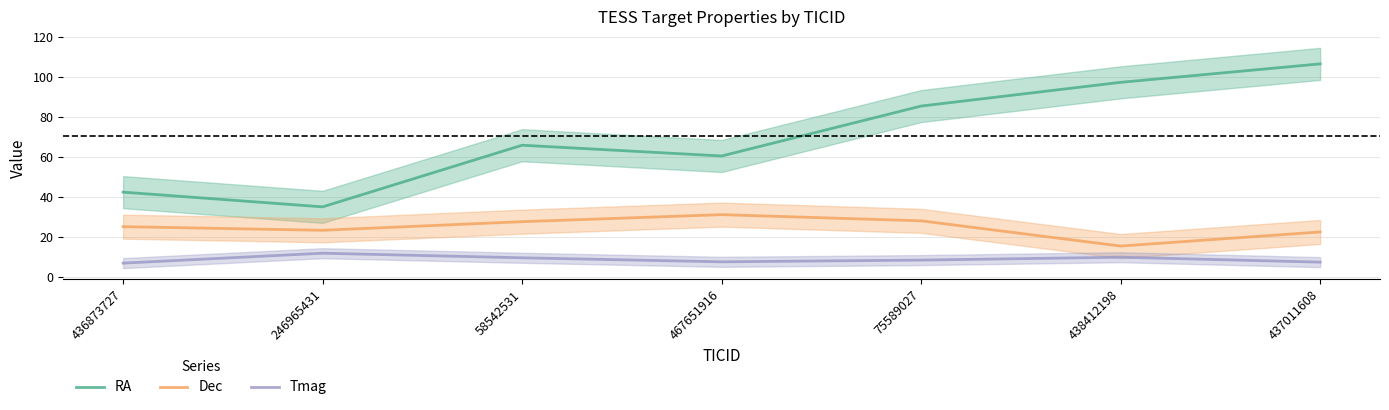

True or false: Tmag and Dec cross at least once.

False